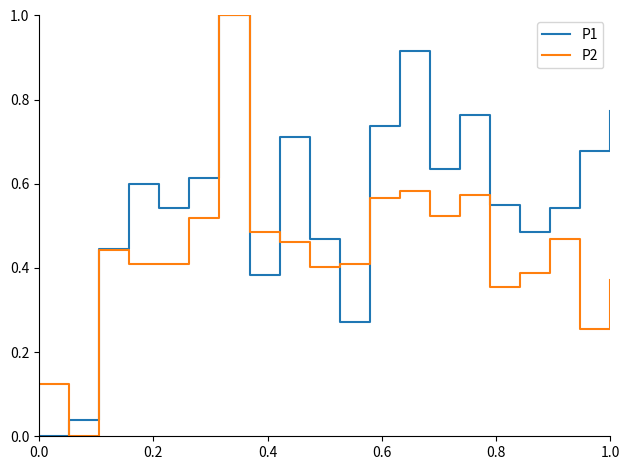

Which series has the largest total across all categories?

P1